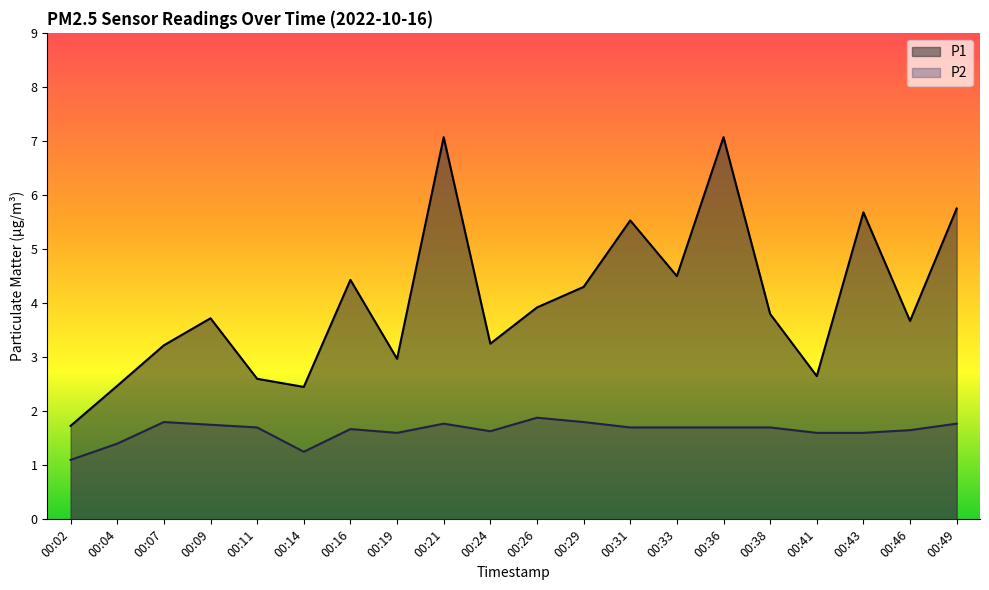

What is the sum of the P2 values at 00:29 and 00:09?

3.5